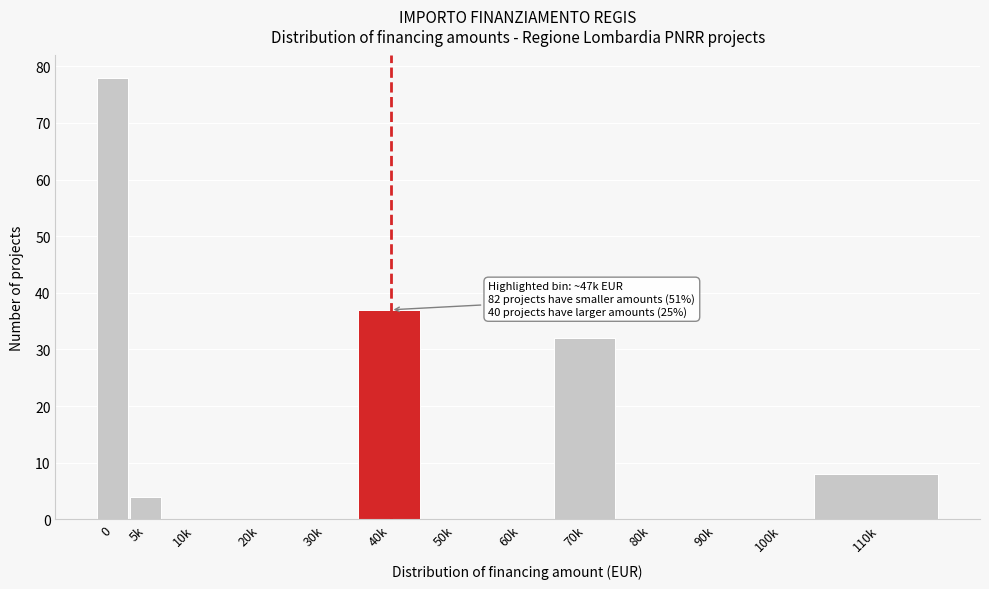

Reading left to right, transcribe all the data shown in this chart.

0=78	5k=4	10k=0	20k=0	30k=0	40k=37	50k=0	60k=0	70k=32	80k=0	90k=0	100k=0	110k=8